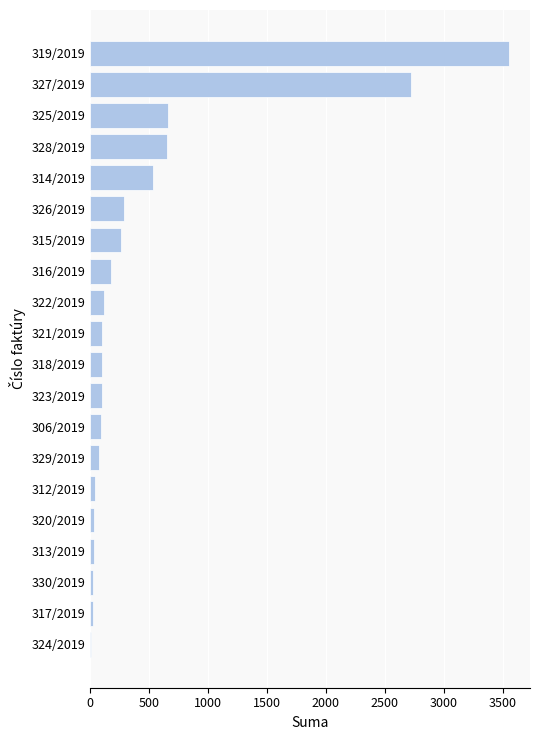

How many distinct data groups are displayed?

1